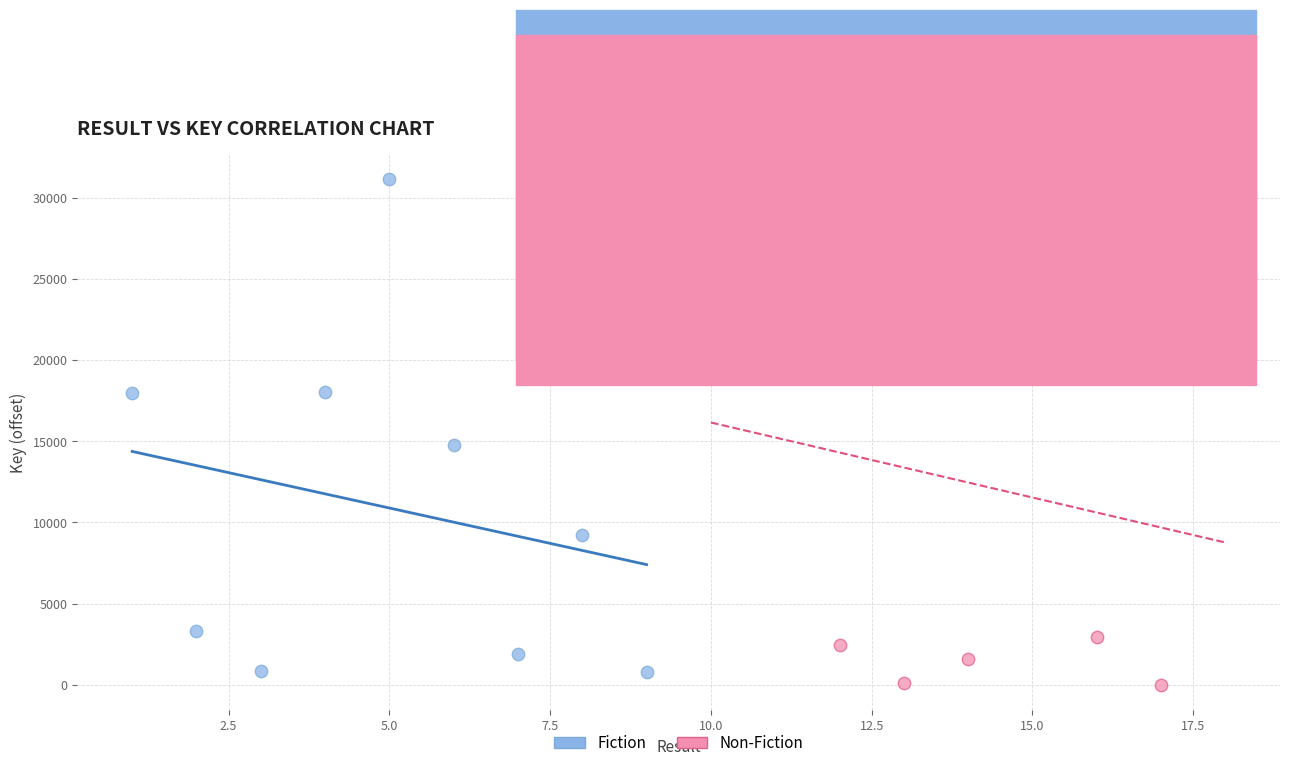

Which series contains the highest Y value?

Fiction